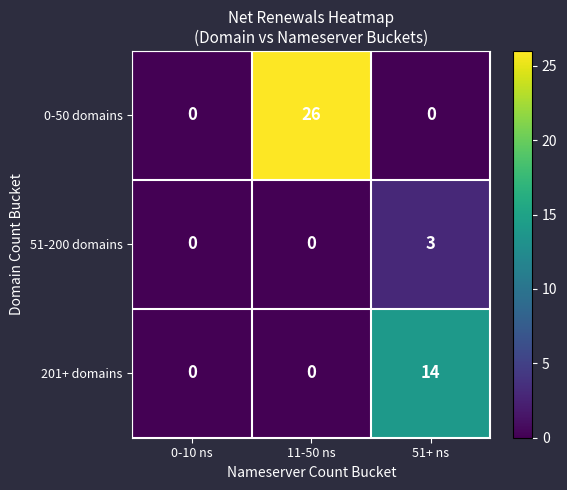

What is the difference between the maximum and minimum values in the 201+ domains series?

14